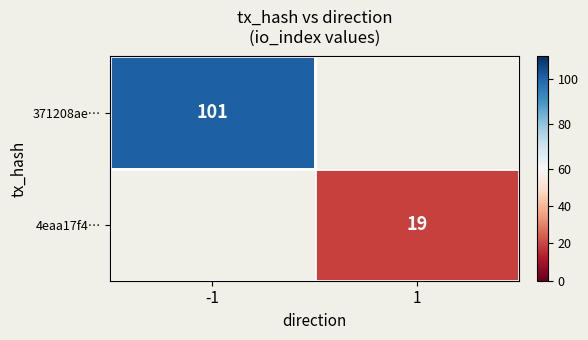

True or false: 4eaa17f4… has a value of 11.9 at 1.

False